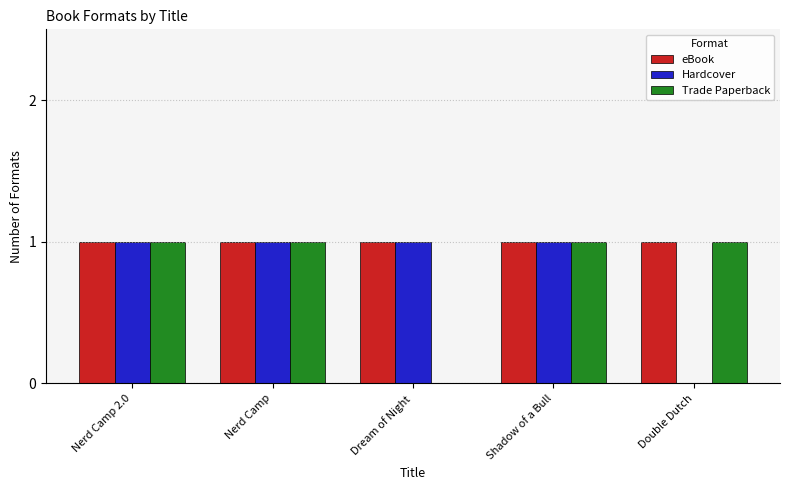

What value does the Trade Paperback series have at Nerd Camp?

1